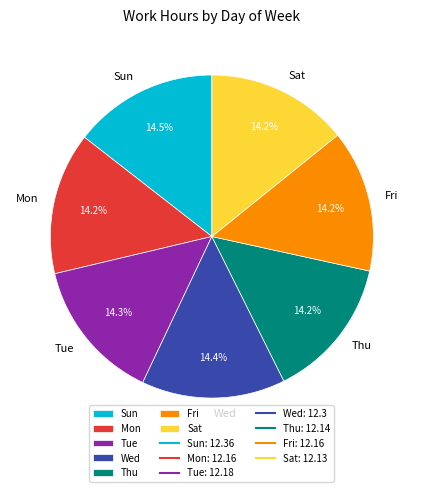

Is there a majority slice in this chart?

No